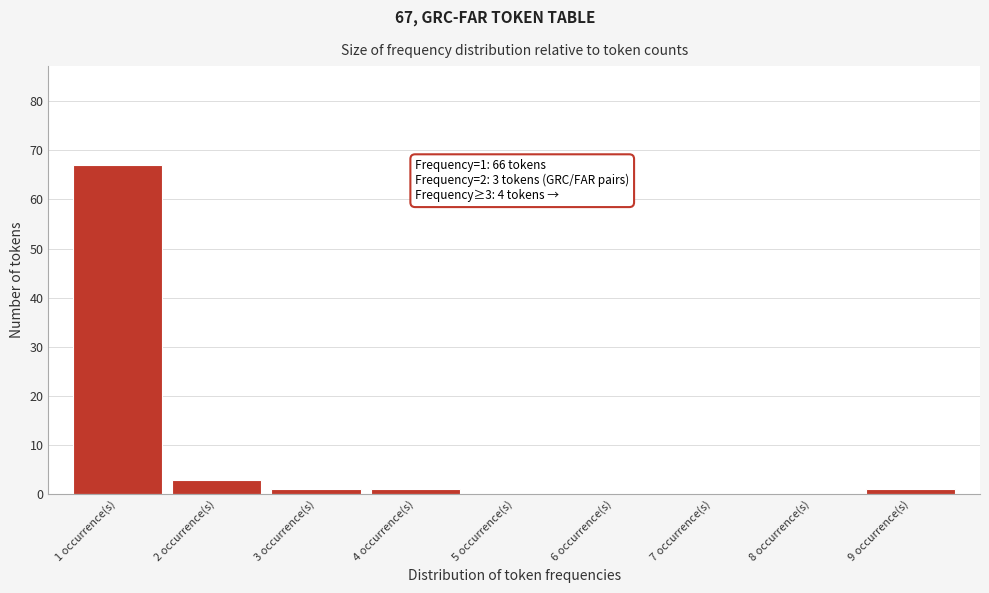

Reading right to left, list all the values displayed in this chart.

1	1	1	3	67